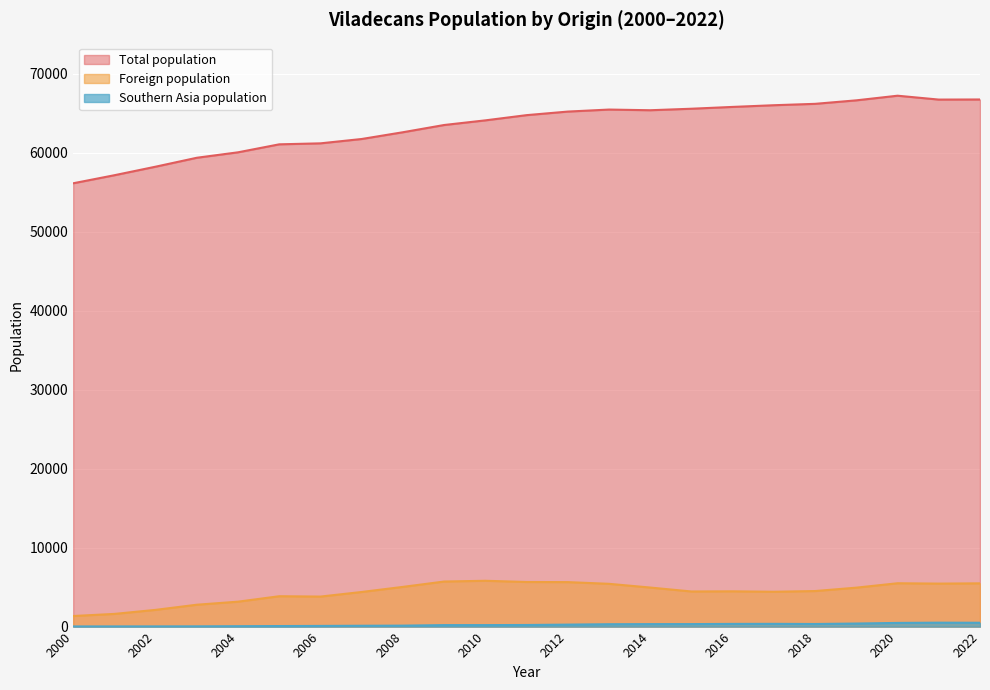

True or false: Southern Asia population has a value of 23 at 2002.

True